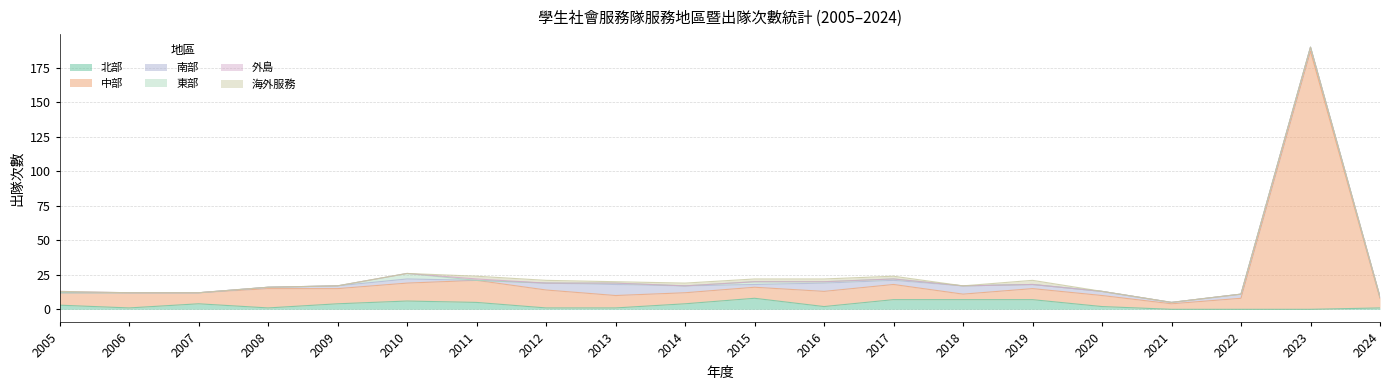

How many positive values does the 外島 series have?

2